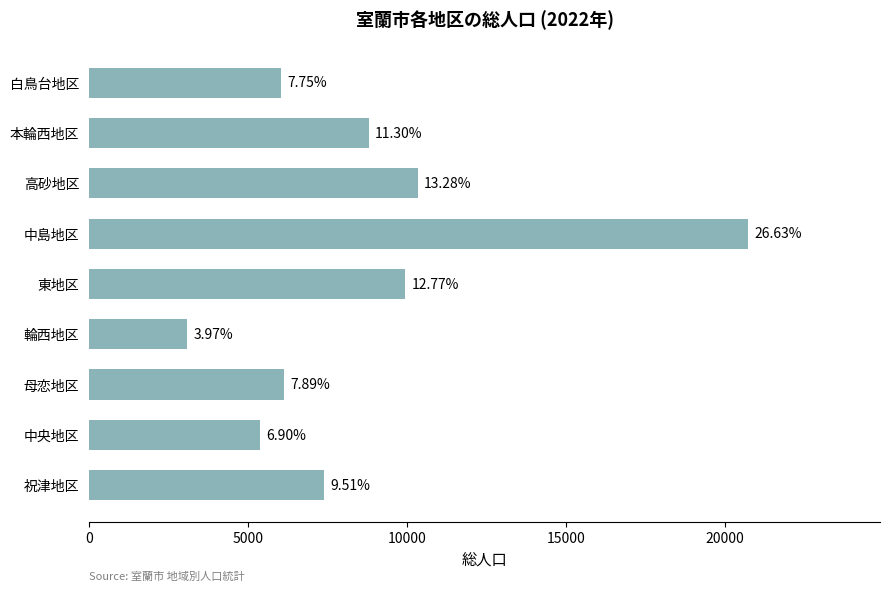

Are the bars horizontal?

Yes